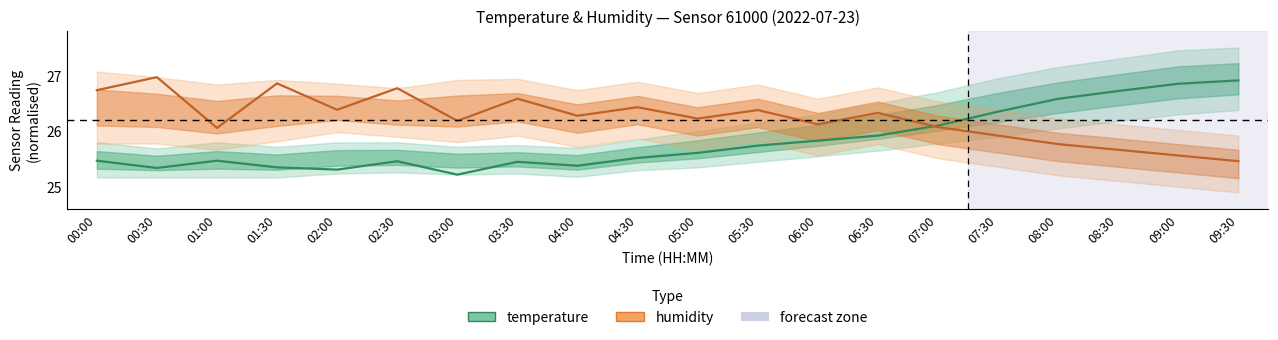

Reading left to right, list all the values displayed in this chart.

temperature: 25.5	25.3	25.5	25.4	25.3	25.5	25.2	25.4	25.4	25.5	25.6	25.7	25.8	25.9	26.1	26.4	26.6	26.7	26.9	26.9
humidity: 26.7	27.0	26.1	26.9	26.4	26.8	26.2	26.6	26.3	26.4	26.2	26.4	26.1	26.3	26.1	25.9	25.8	25.7	25.6	25.5